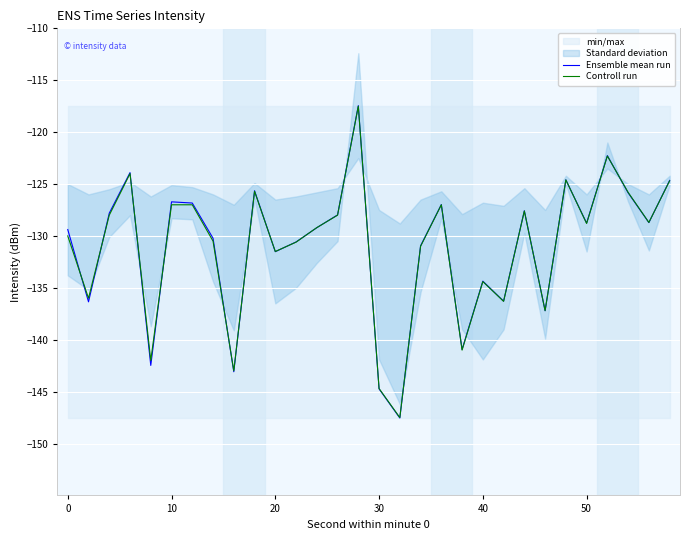

What is the highest value of the Controll run series?

-117.5